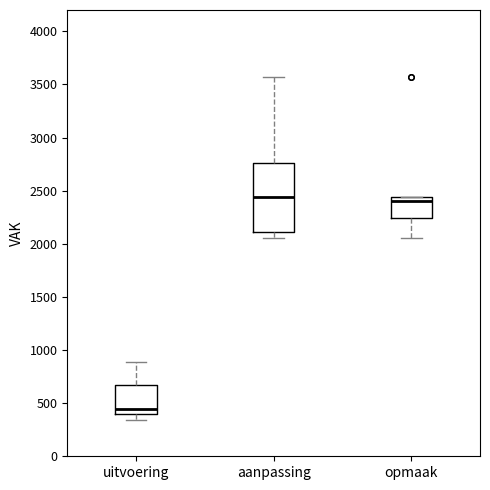

Comparing the boxes themselves (not the whiskers), which one is the tallest?

aanpassing